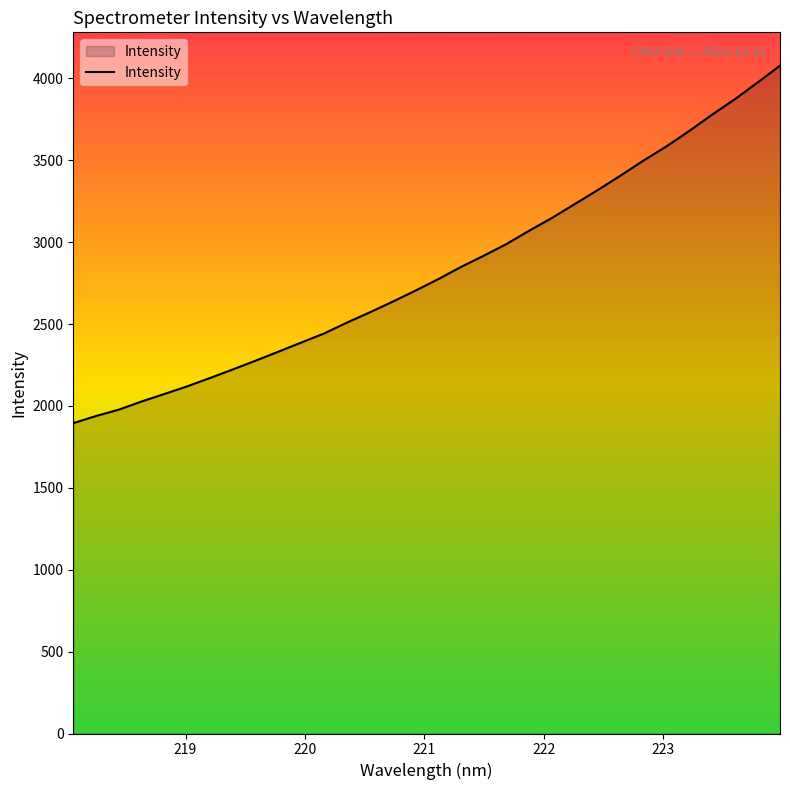

What is the difference between the maximum and minimum values?

2182.1